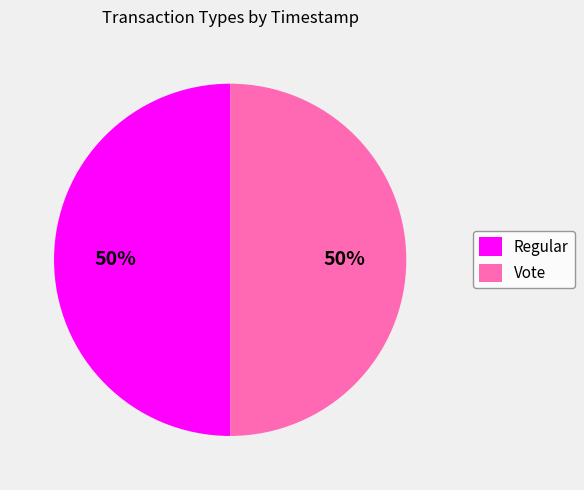

To the nearest percent, what is the combined percentage of Vote and Regular?

100%